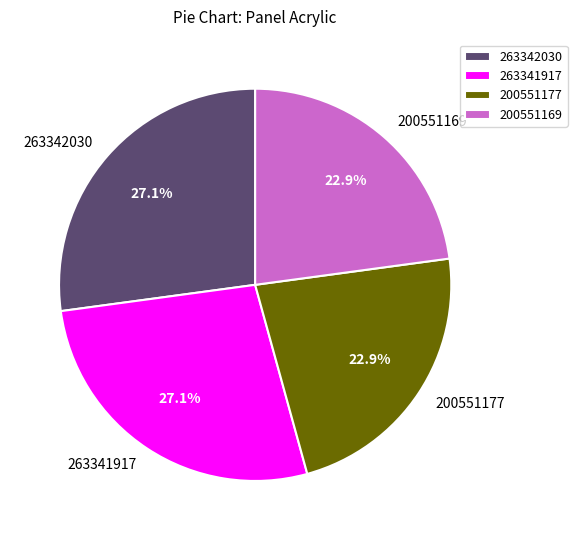

Is there any slice that represents more than half of the pie?

No